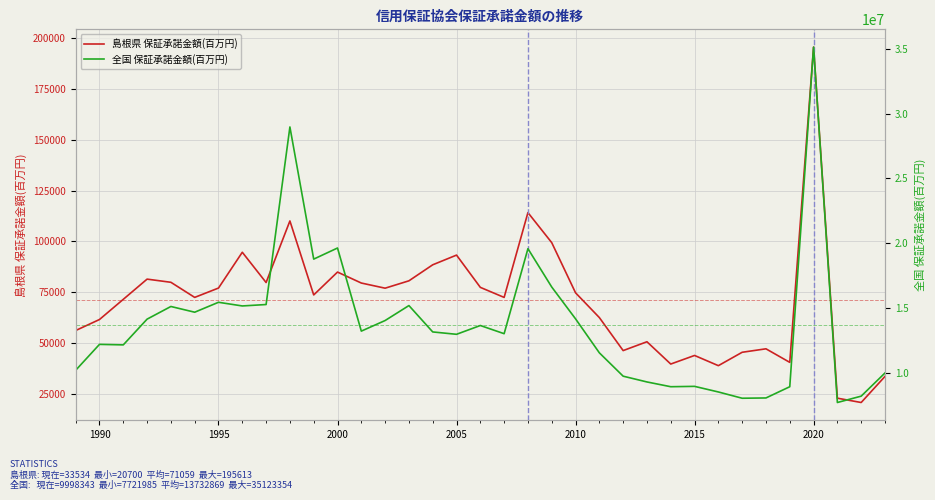

The value of 島根県 保証承諾金額(百万円) at 2000 is 145428.6. True or false?

False